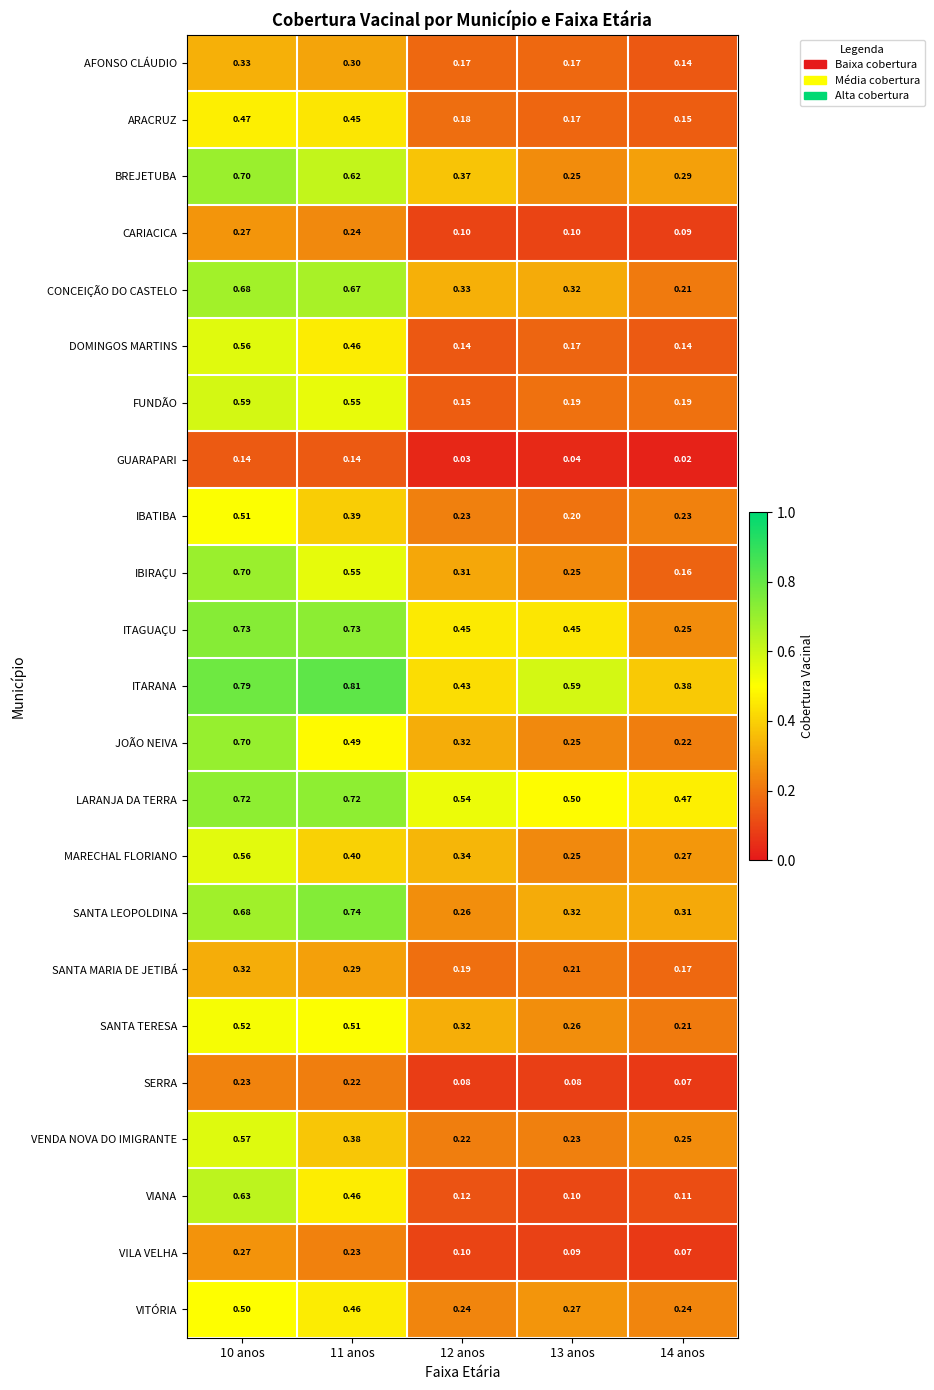

Which series has the largest total across all categories?

ITARANA